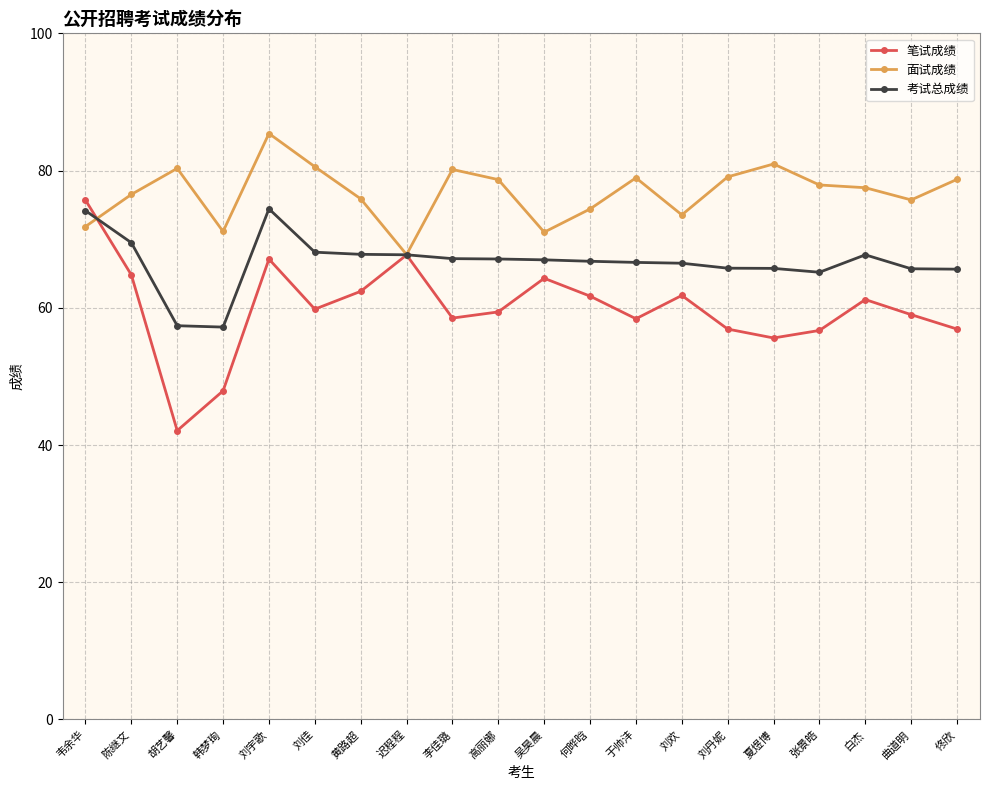

What is the maximum value for 面试成绩?

85.4